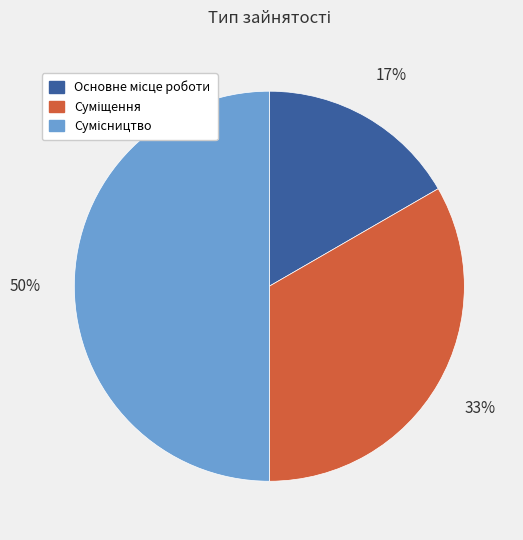

To the nearest percent, what is the average slice percentage?

33%